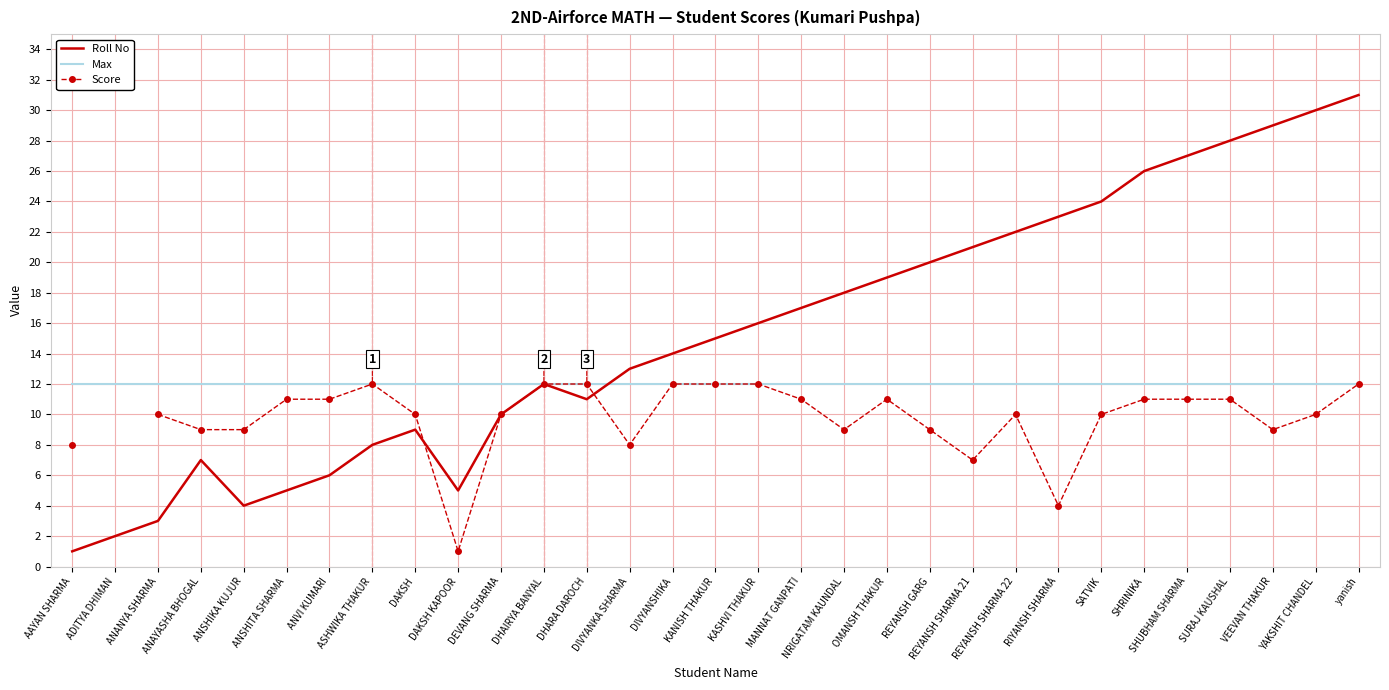

At which label does Roll No reach its peak?

yanish